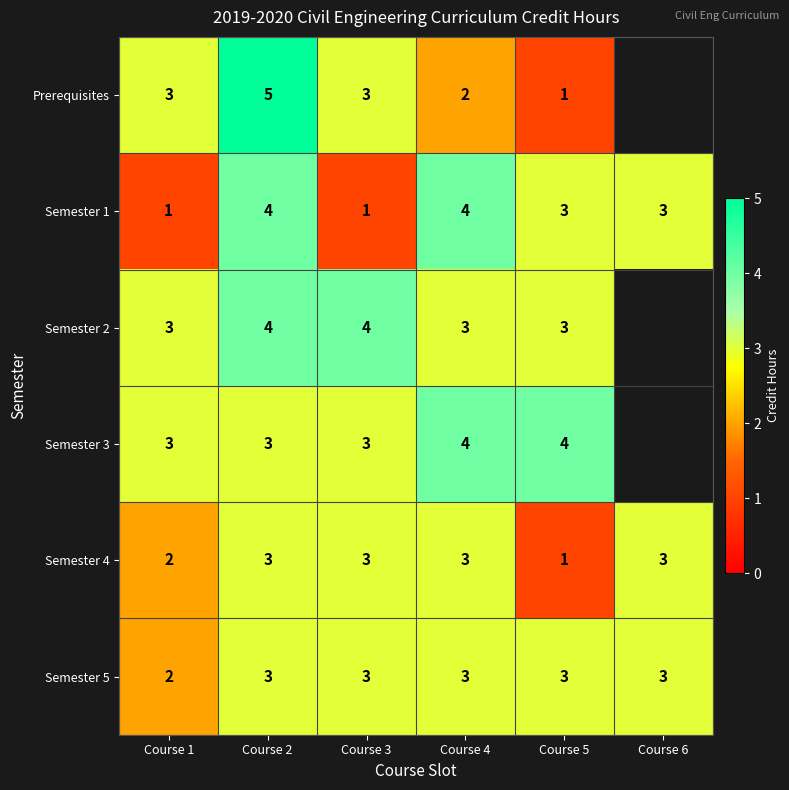

What is the difference between the Semester 1 values at Course 3 and Course 4?

3